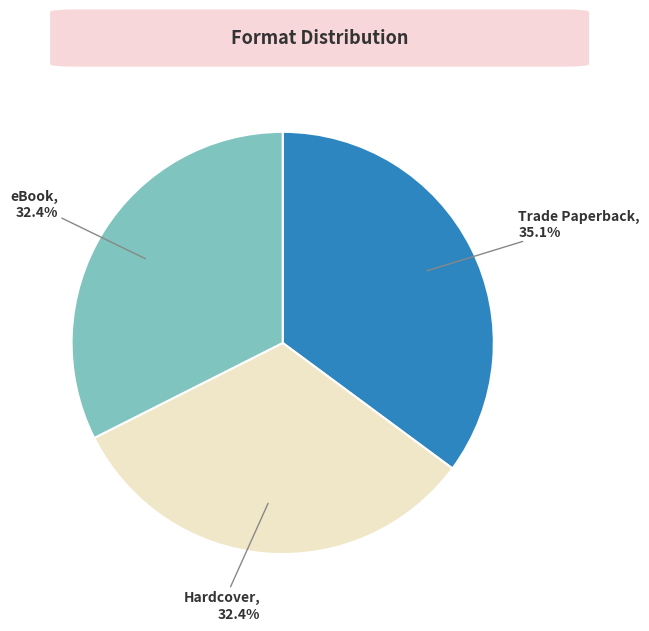

Does any single category account for the majority?

No